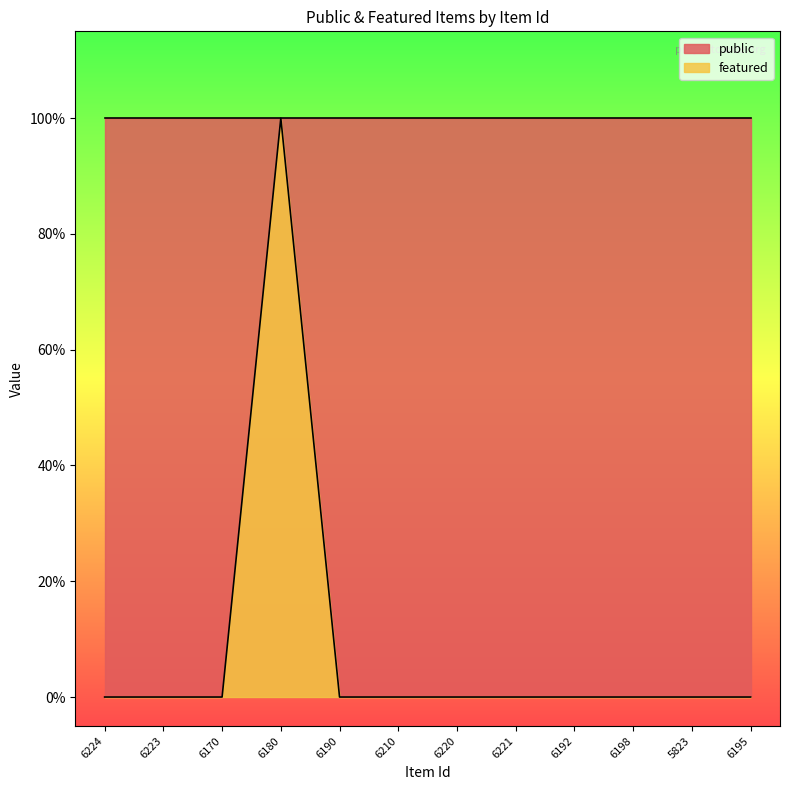

List the labels in order of value, largest first.

6180, 6224, 6223, 6170, 6190, 6210, 6220, 6221, 6192, 6198, 5823, 6195